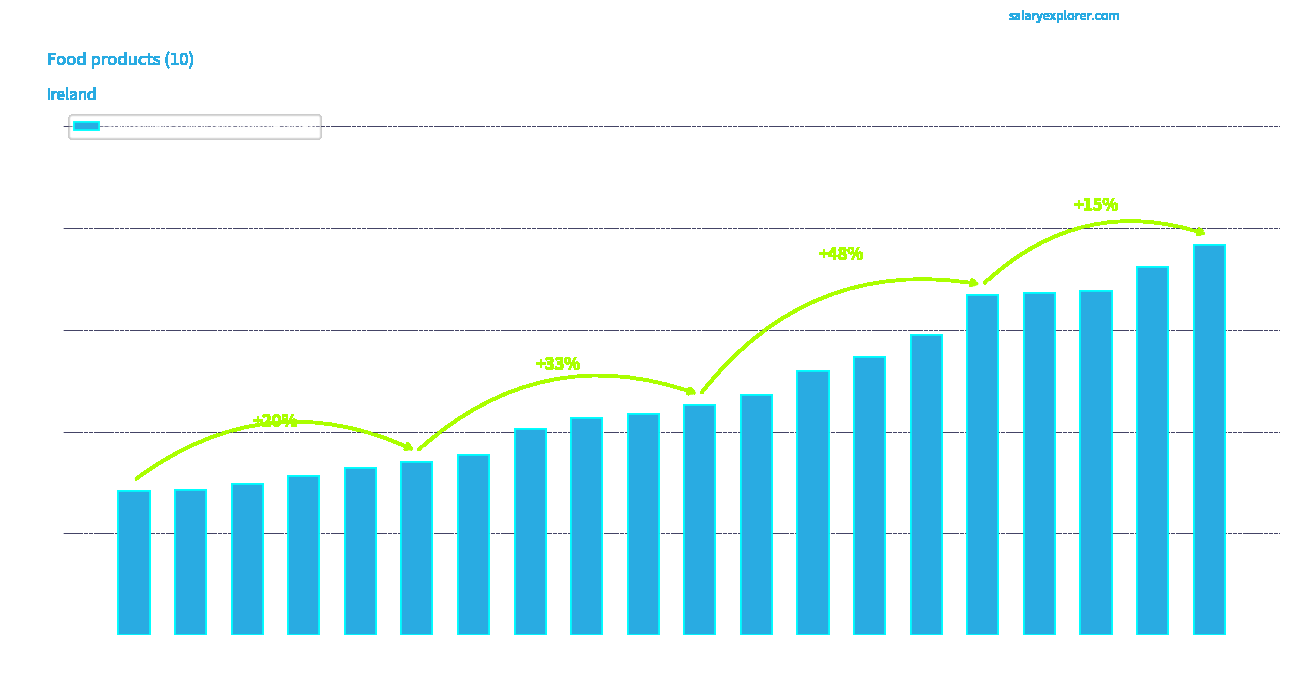

What is the value of the 5th bar from the left?

32.9